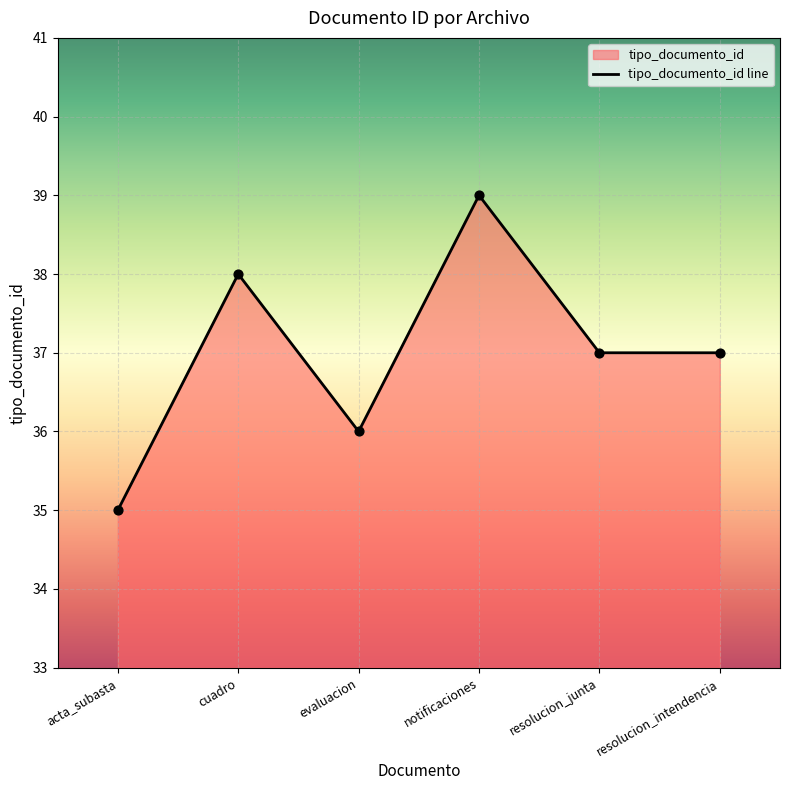

Which has a higher value, notificaciones or resolucion_junta?

notificaciones